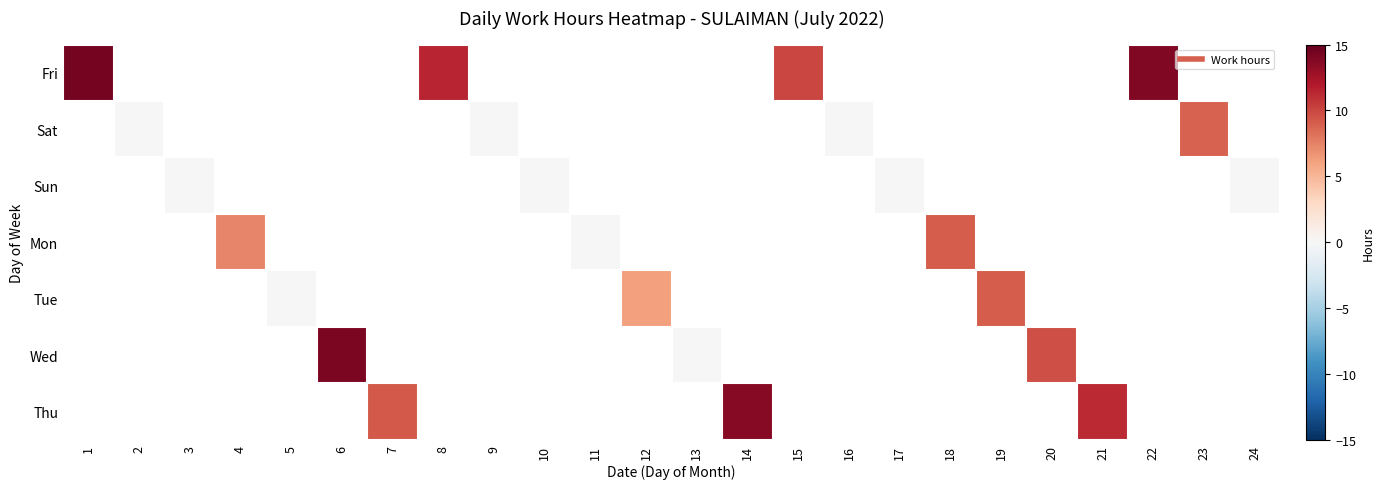

Which label corresponds to the largest value in the chart?

1